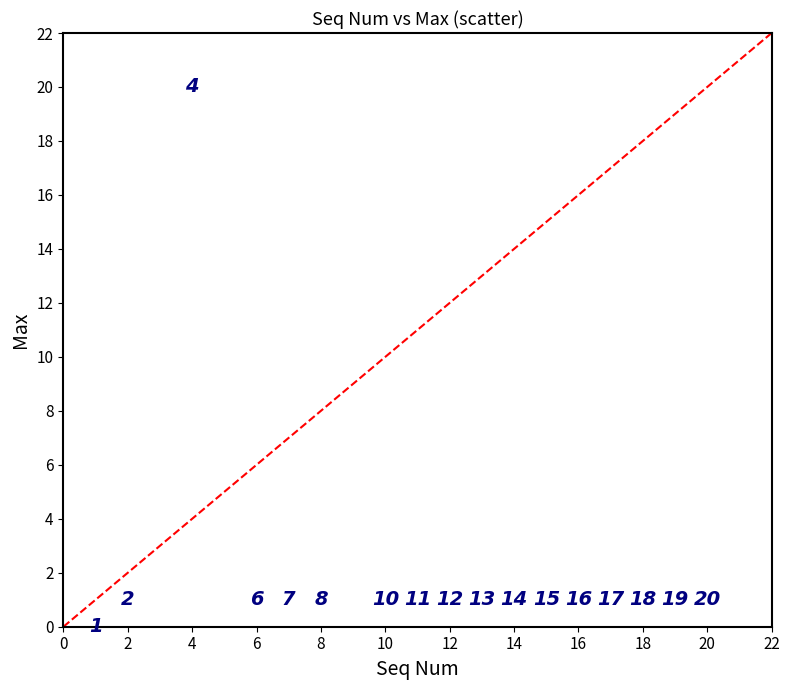

What is the range of Y values (max minus min)?

20